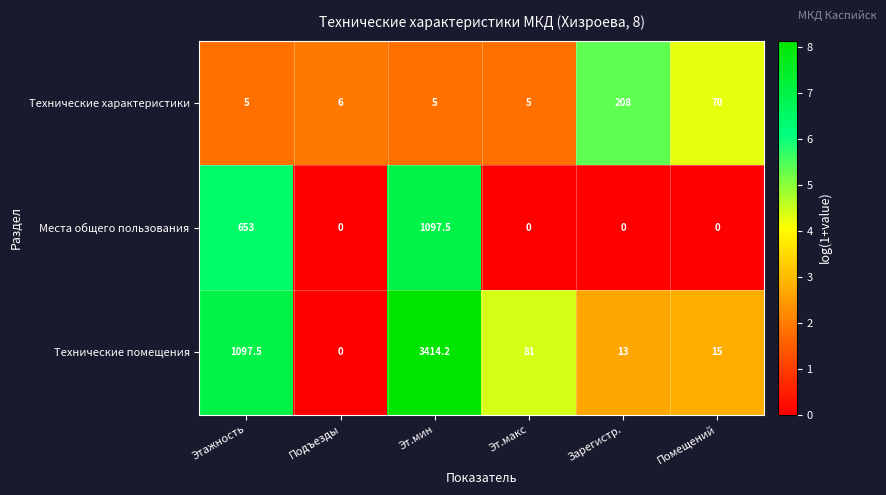

Where is Технические характеристики nearest to the value 106?

Помещений